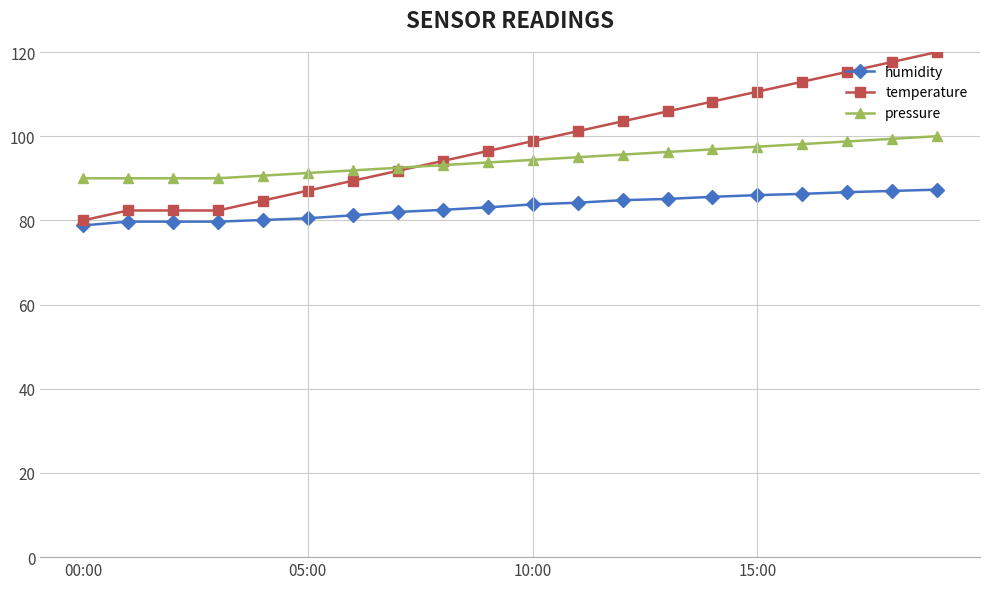

Which series has the widest spread of values?

temperature